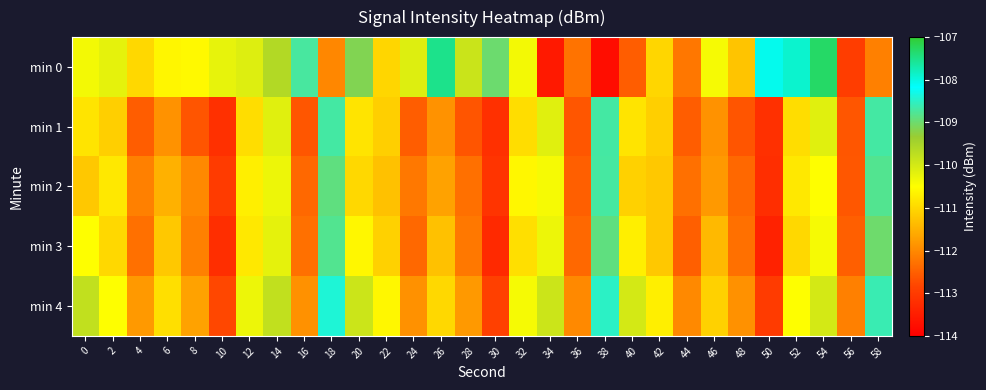

Which series has the largest total across all categories?

min 0